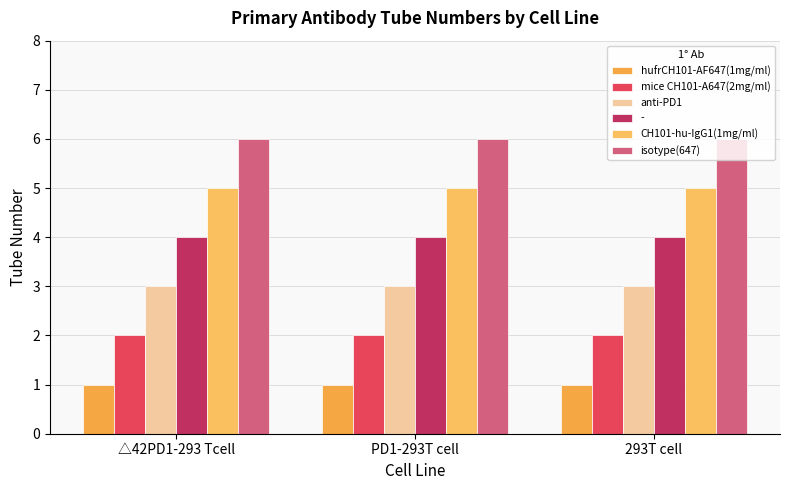

What is the difference between the highest and lowest values at 293T cell?

5